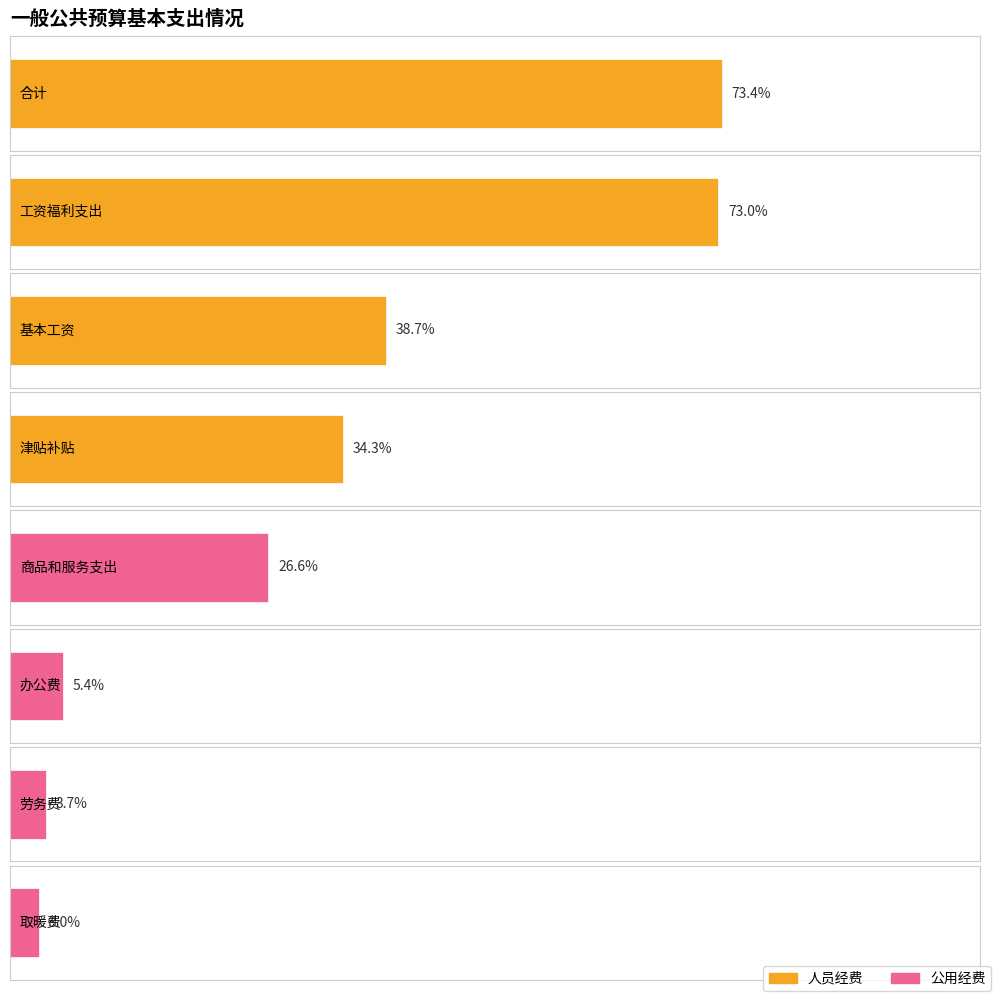

List the series in order of their peak value, highest first.

人员经费, 公用经费